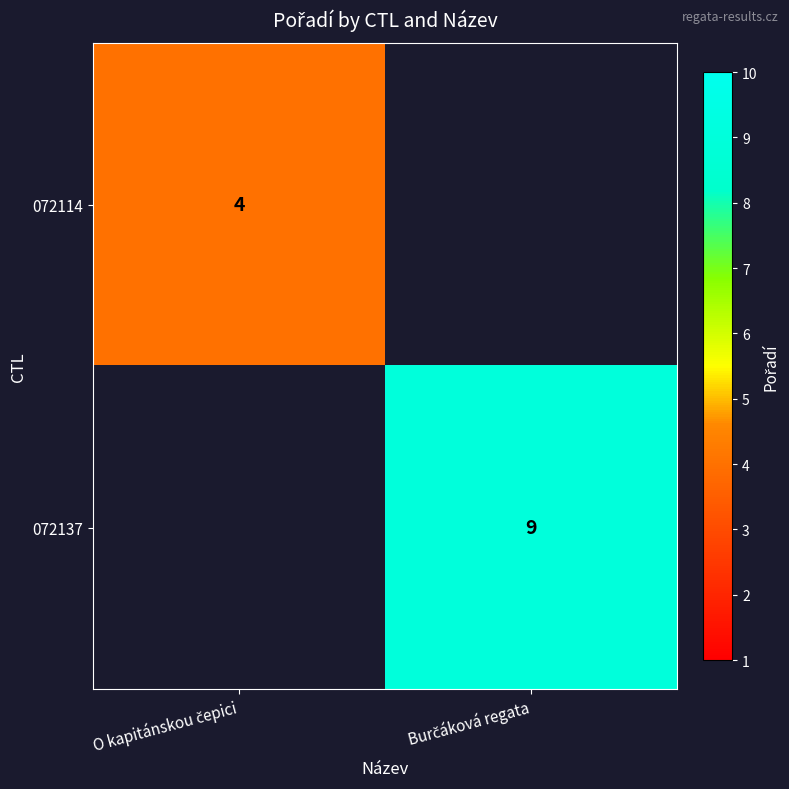

Is the value of 072137 at Burčáková regata greater than the value of 072114 at Burčáková regata?

No